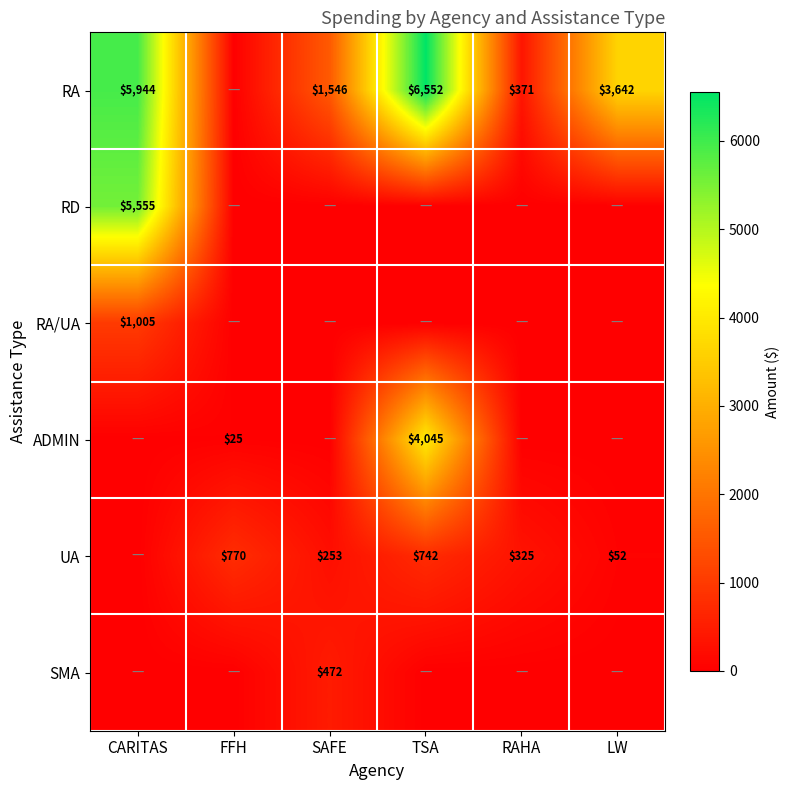

Is the value of RA at RAHA greater than the value of RD at CARITAS?

No